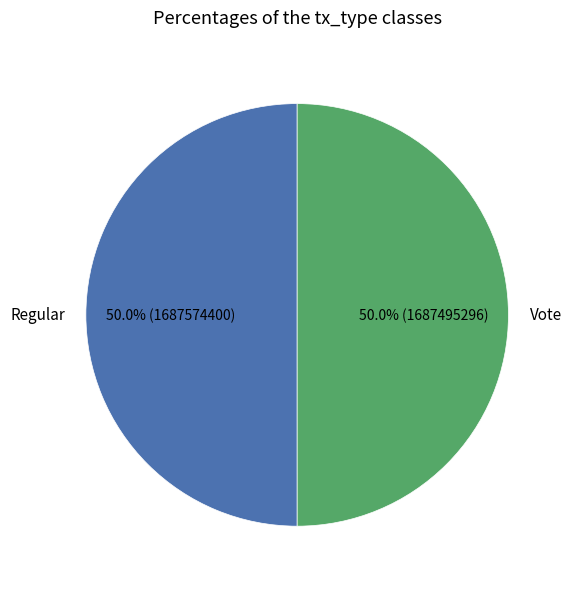

What percentage is NOT represented by Vote?

50.0%